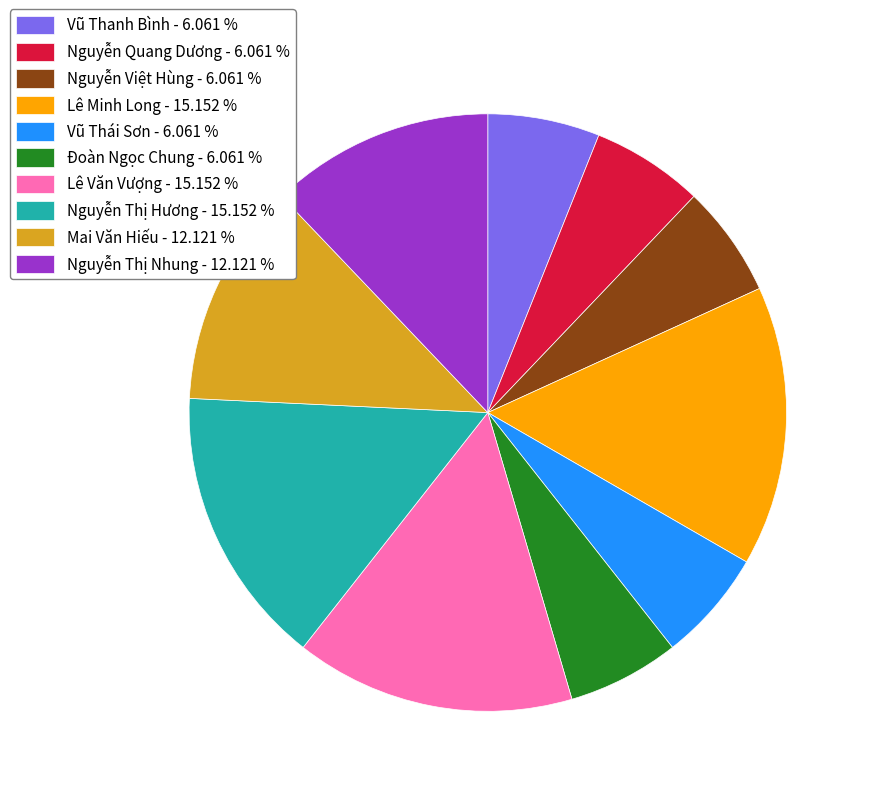

Does Nguyễn Thị Hương account for over 50% of the chart?

No